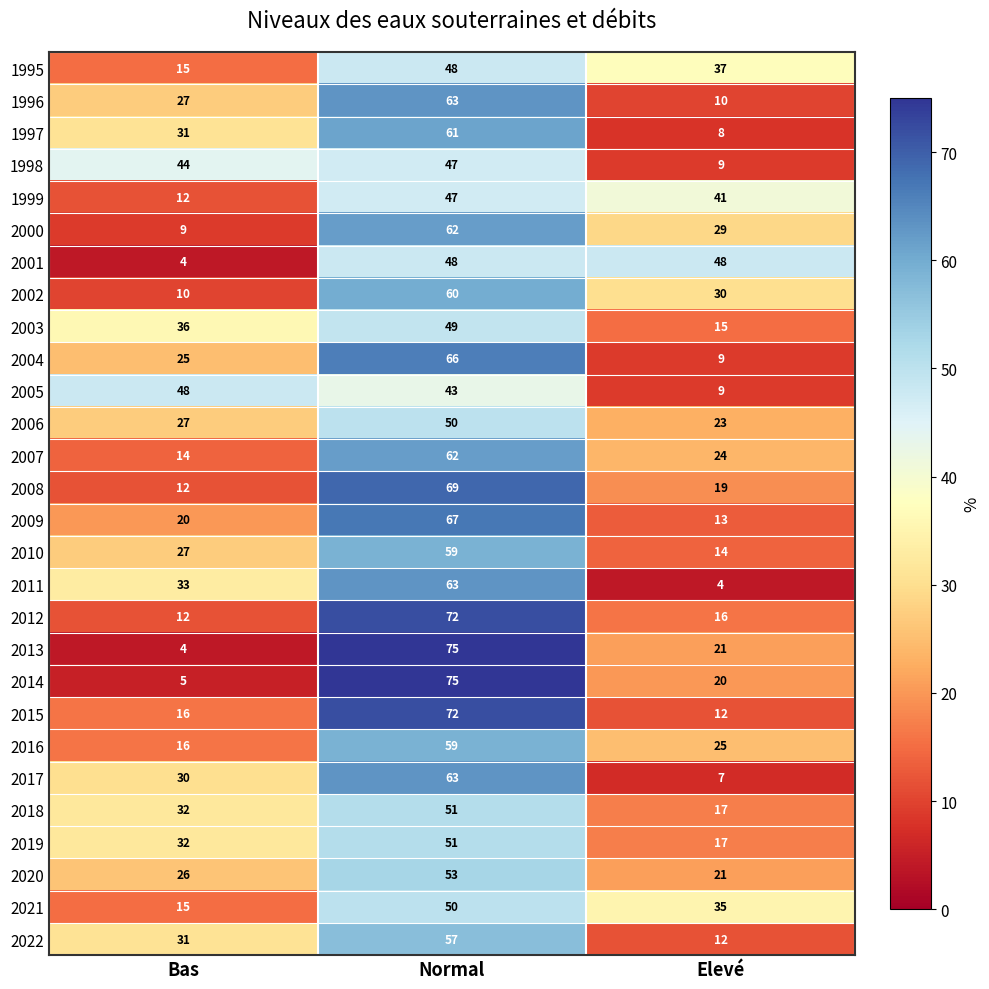

What is the spread (max minus min) of values at Normal?

32